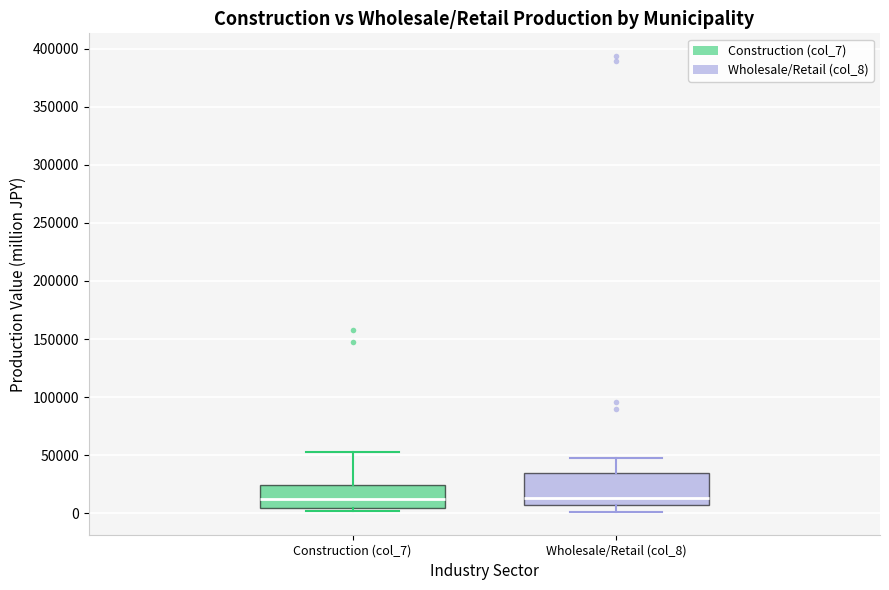

Reading left to right, read every box against the y-axis: the position of its median line, the range the box covers, and the ends of its whiskers. The values are not printed on the chart, so give them approximately, as read against the axis.

Construction (col_7): median 10000, box 5000 to 25000, whiskers 0 to 55000
Wholesale/Retail (col_8): median 15000, box 5000 to 35000, whiskers 0 to 45000